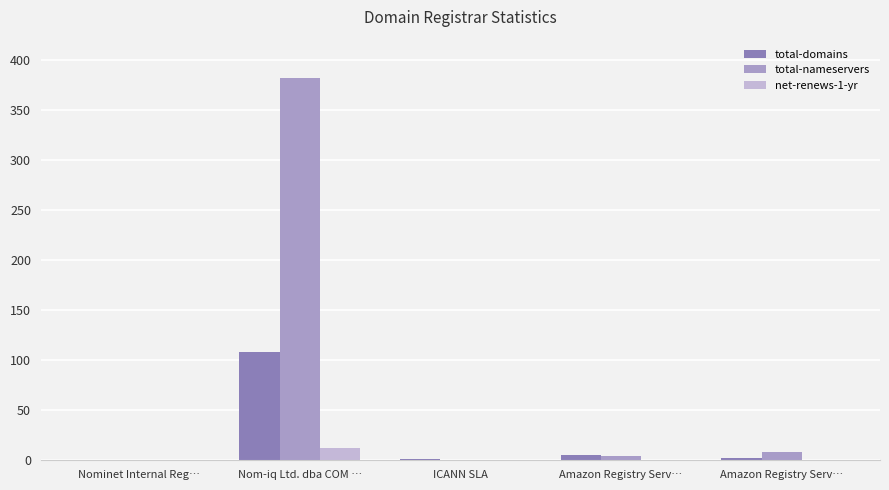

Which label corresponds to the smallest value in the chart?

Nominet Internal Reg…